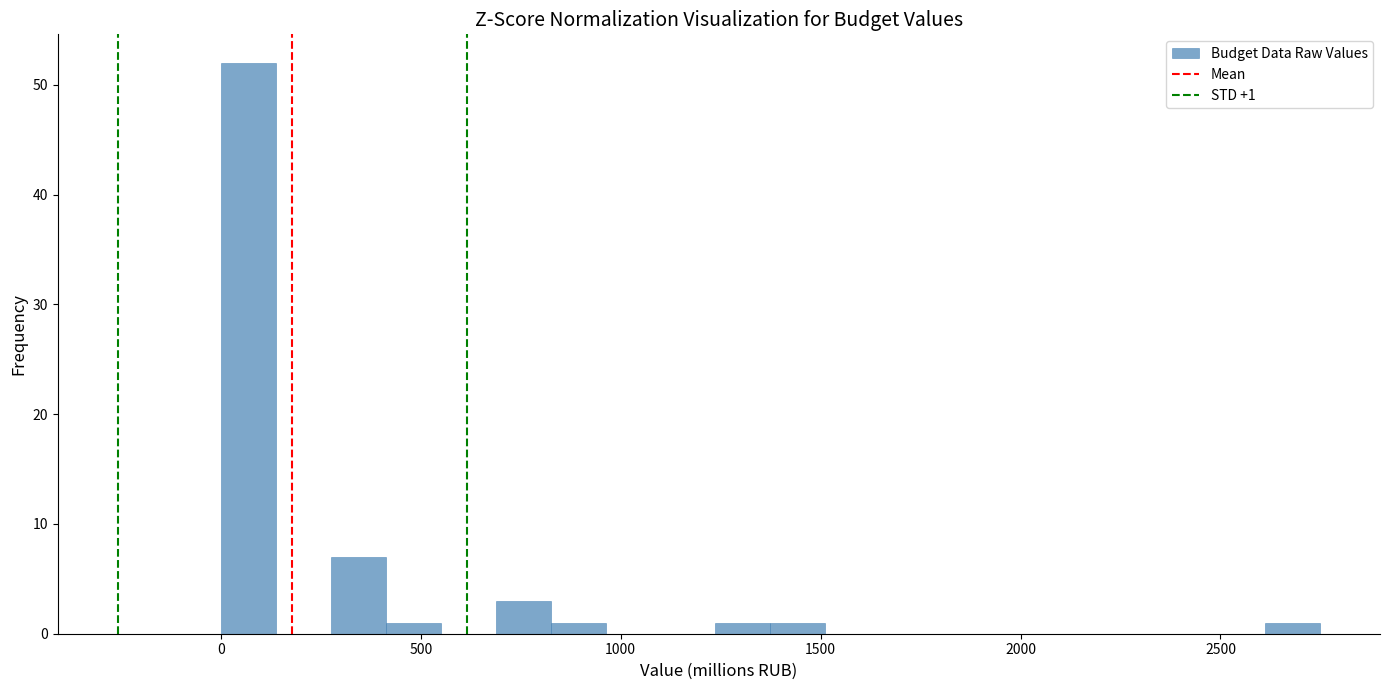

Around what value on the x-axis is the tallest bar? Give the approximate position of its centre, as read against the axis.

50